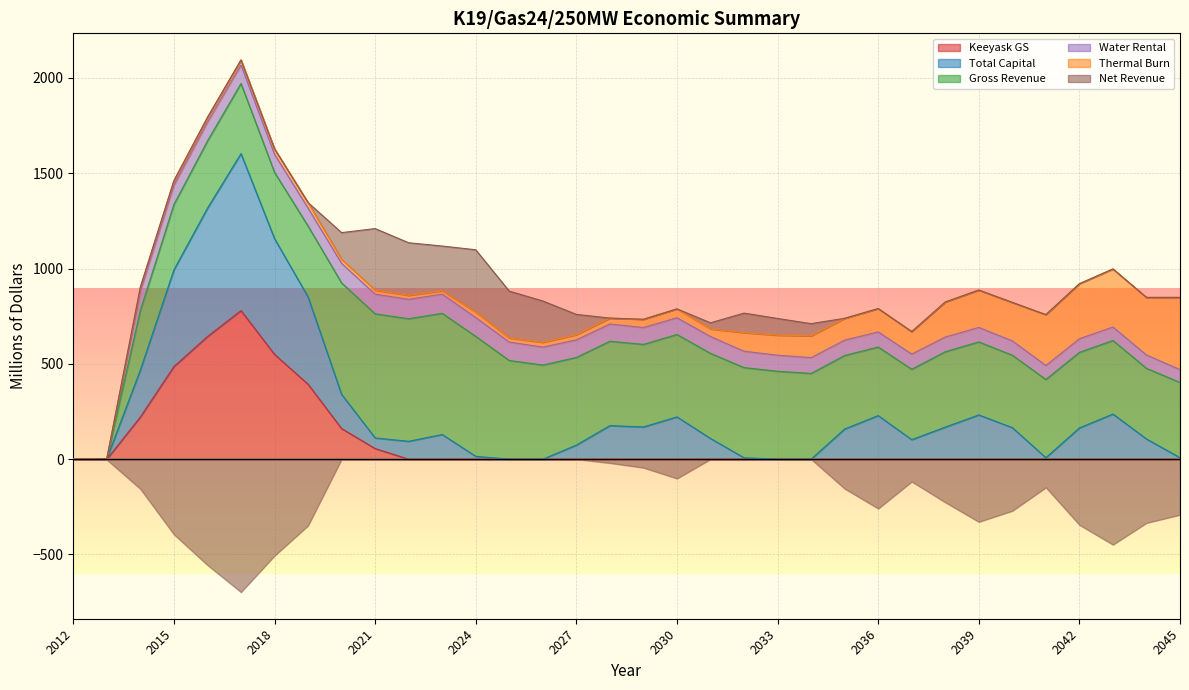

True or false: Net Revenue has more than 2 interior local peaks.

True